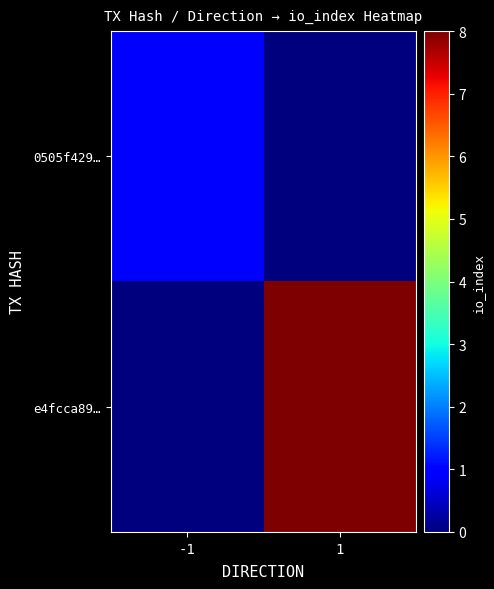

At which category is the sum across all series the highest?

1